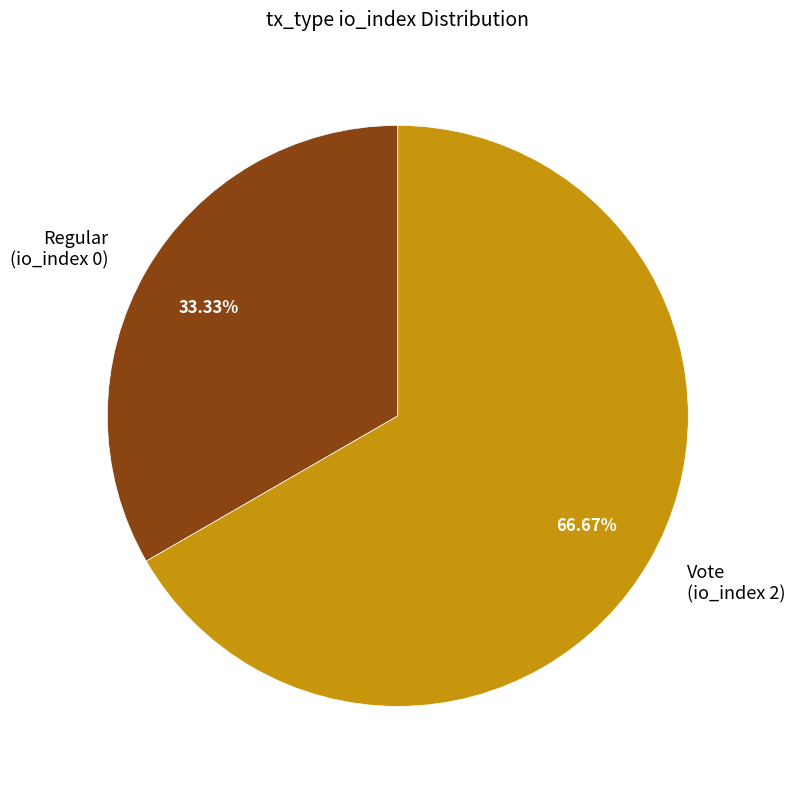

What is the smallest slice in the pie chart?

Regular (io_index 0)